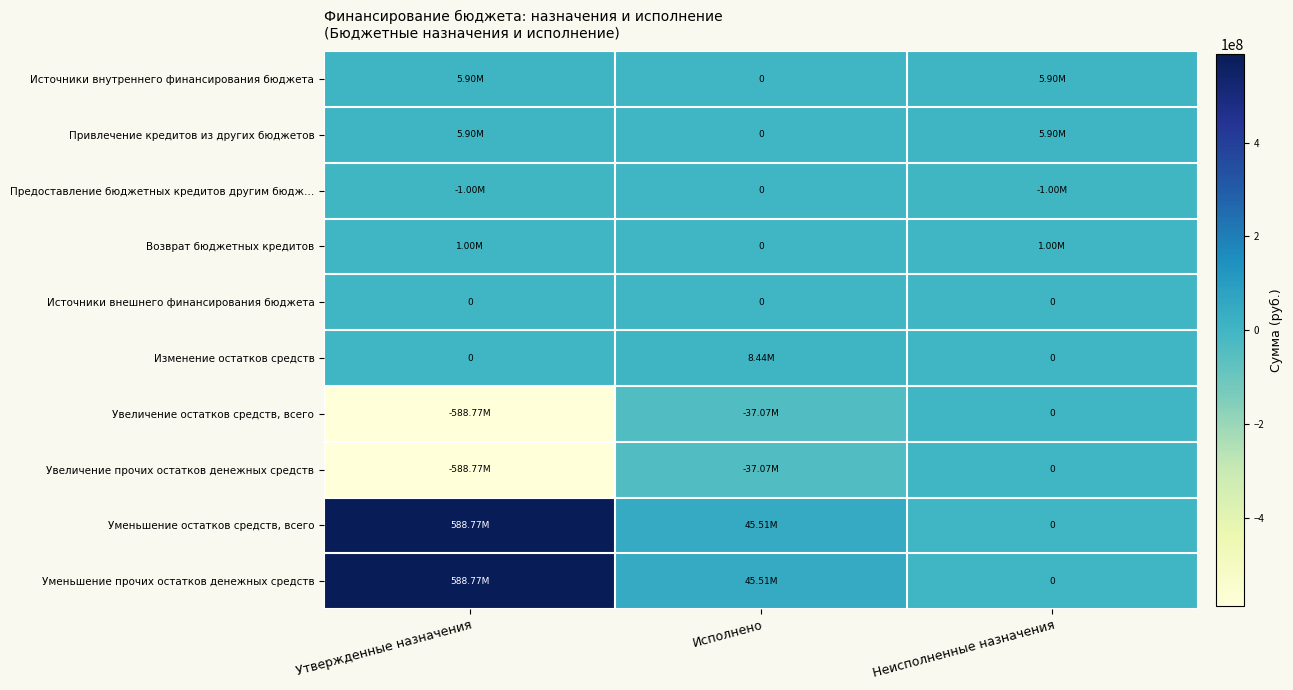

What is the lowest value of the Увеличение прочих остатков денежных средств series?

-588770664.0